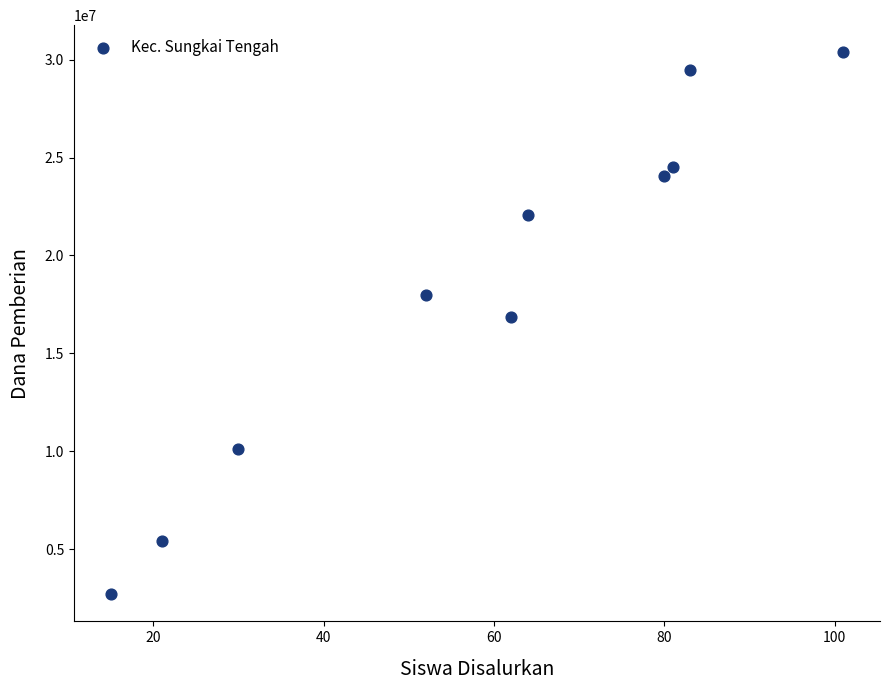

What Y value in the scatter plot is closest to 16537500?

16875000